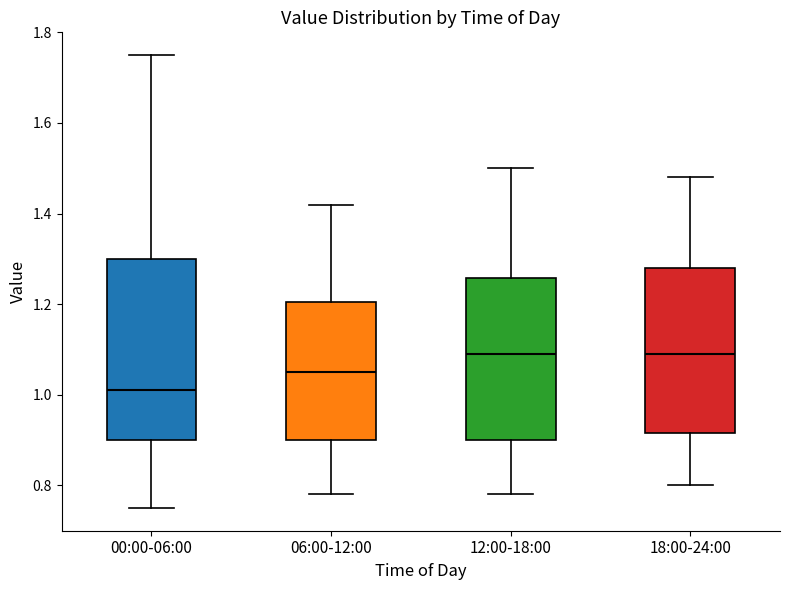

Where is the lower edge of the box for 00:00-06:00 on the y-axis? The values are not printed on the chart, so give them approximately, as read against the axis.

0.90